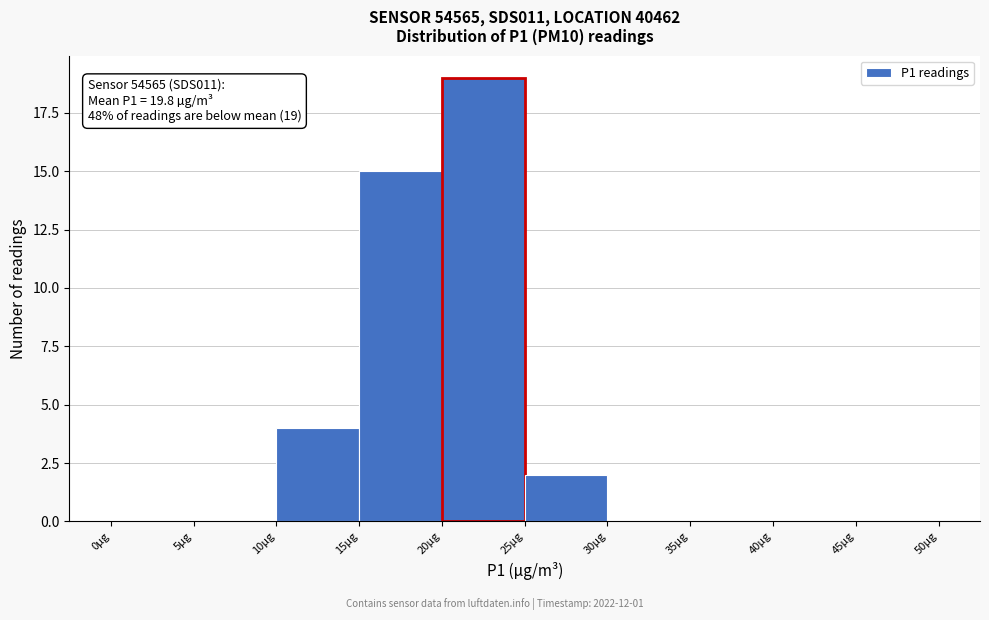

Over which range of the x-axis is the bar tallest?

20 to 25